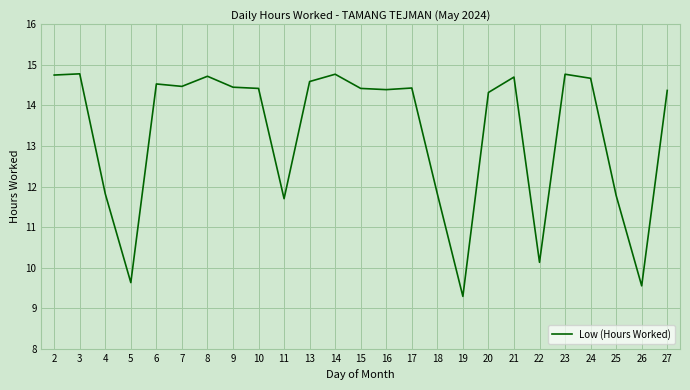

What is the change in value from 8 to 9?

-0.3